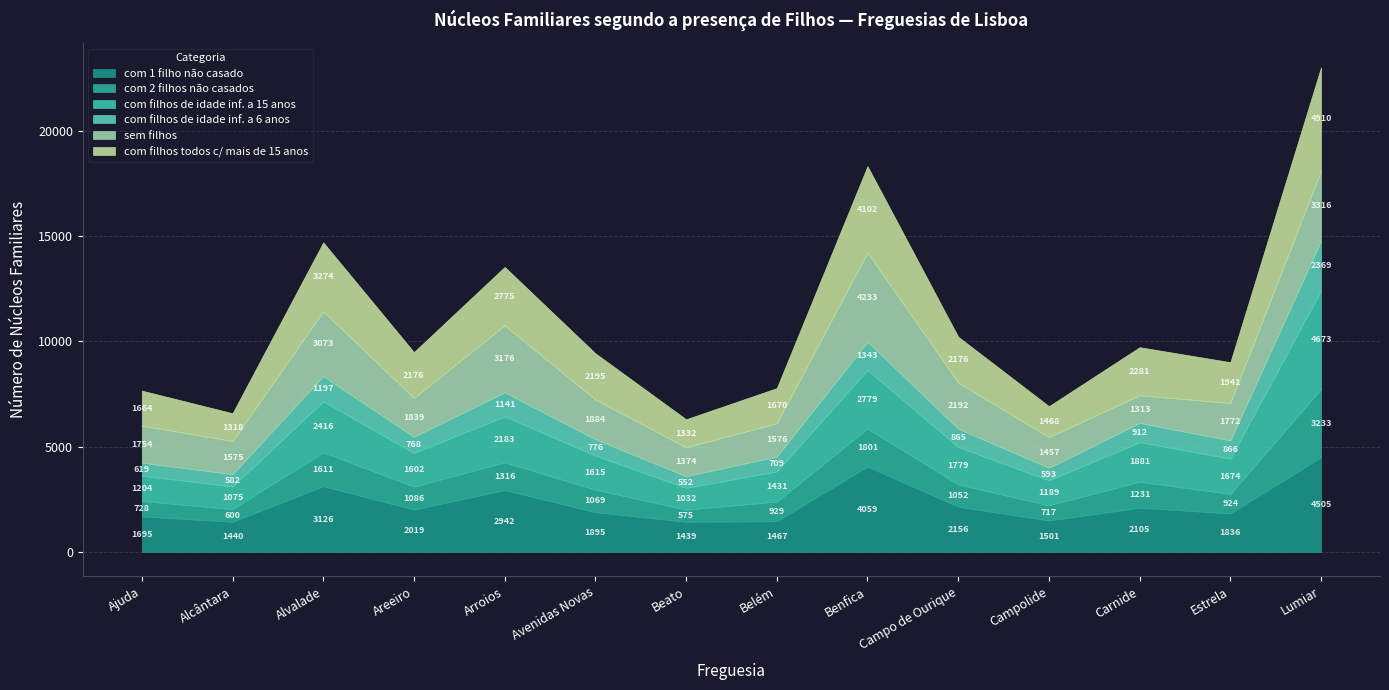

At how many categories does at least one series exceed 1374?

14